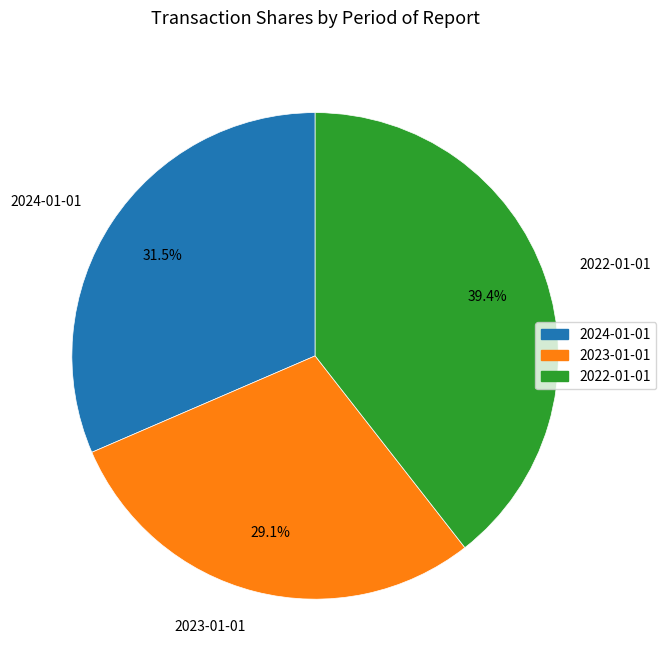

Combined, do 2024-01-01 and 2023-01-01 account for over 50%?

Yes